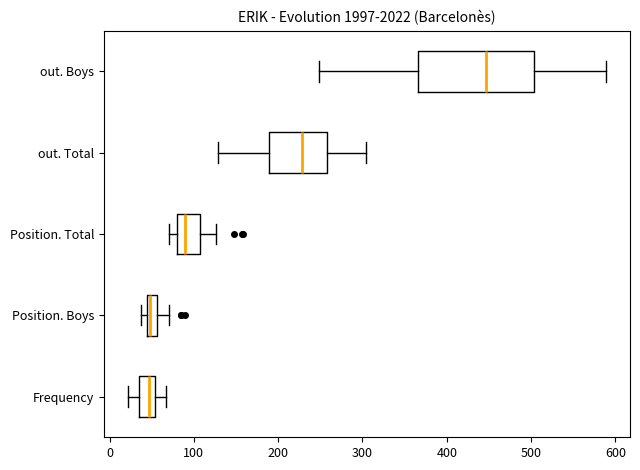

Which box's median line is the furthest to the right?

out. Boys